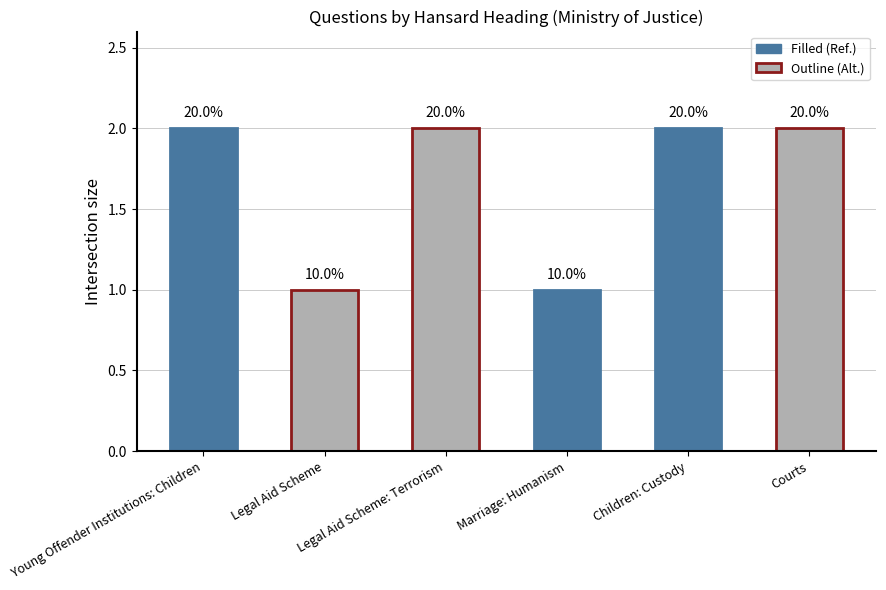

What position from the right is Courts?

1